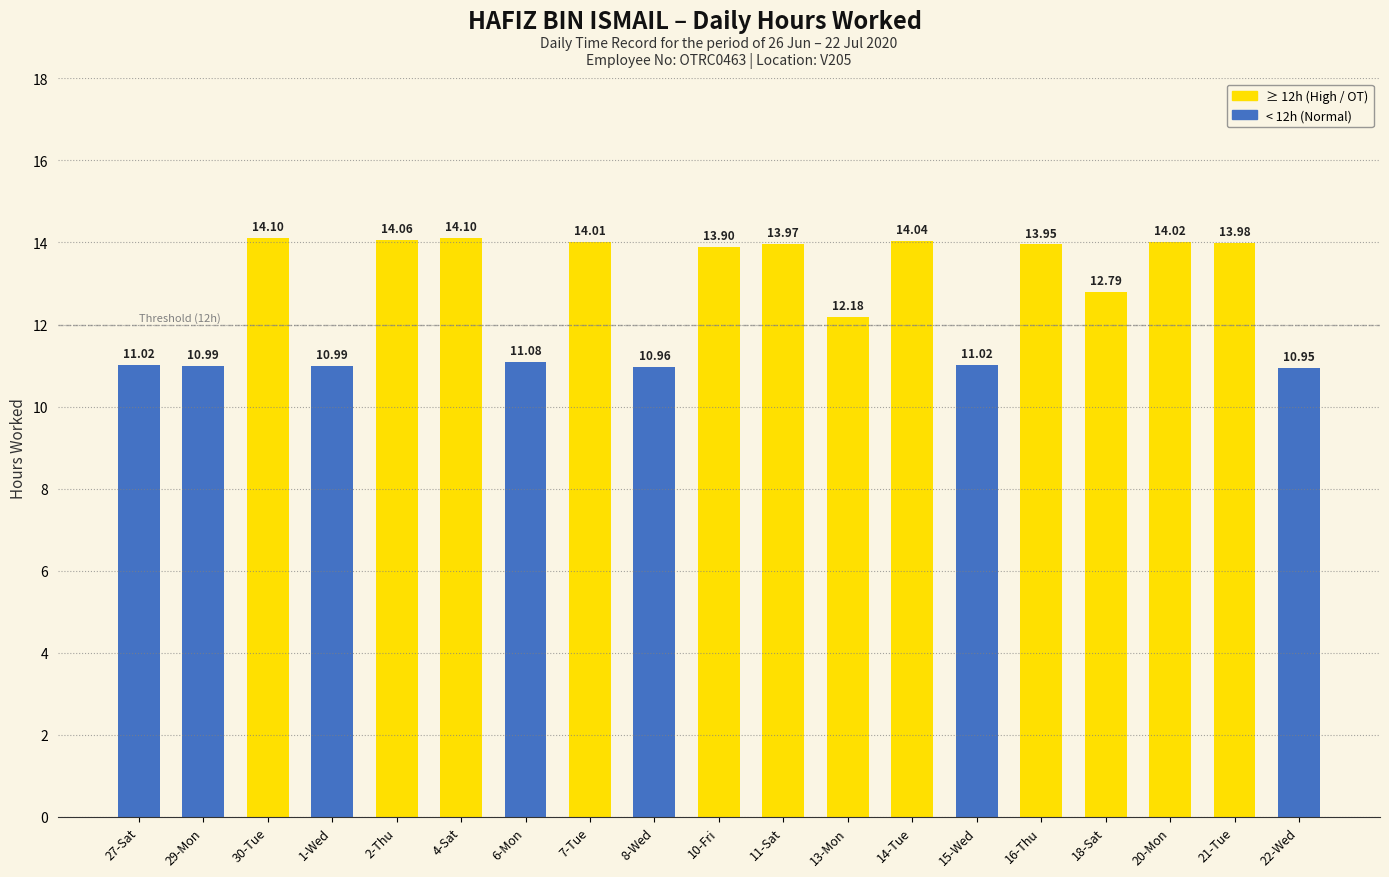

What position from the right is 4-Sat?

14